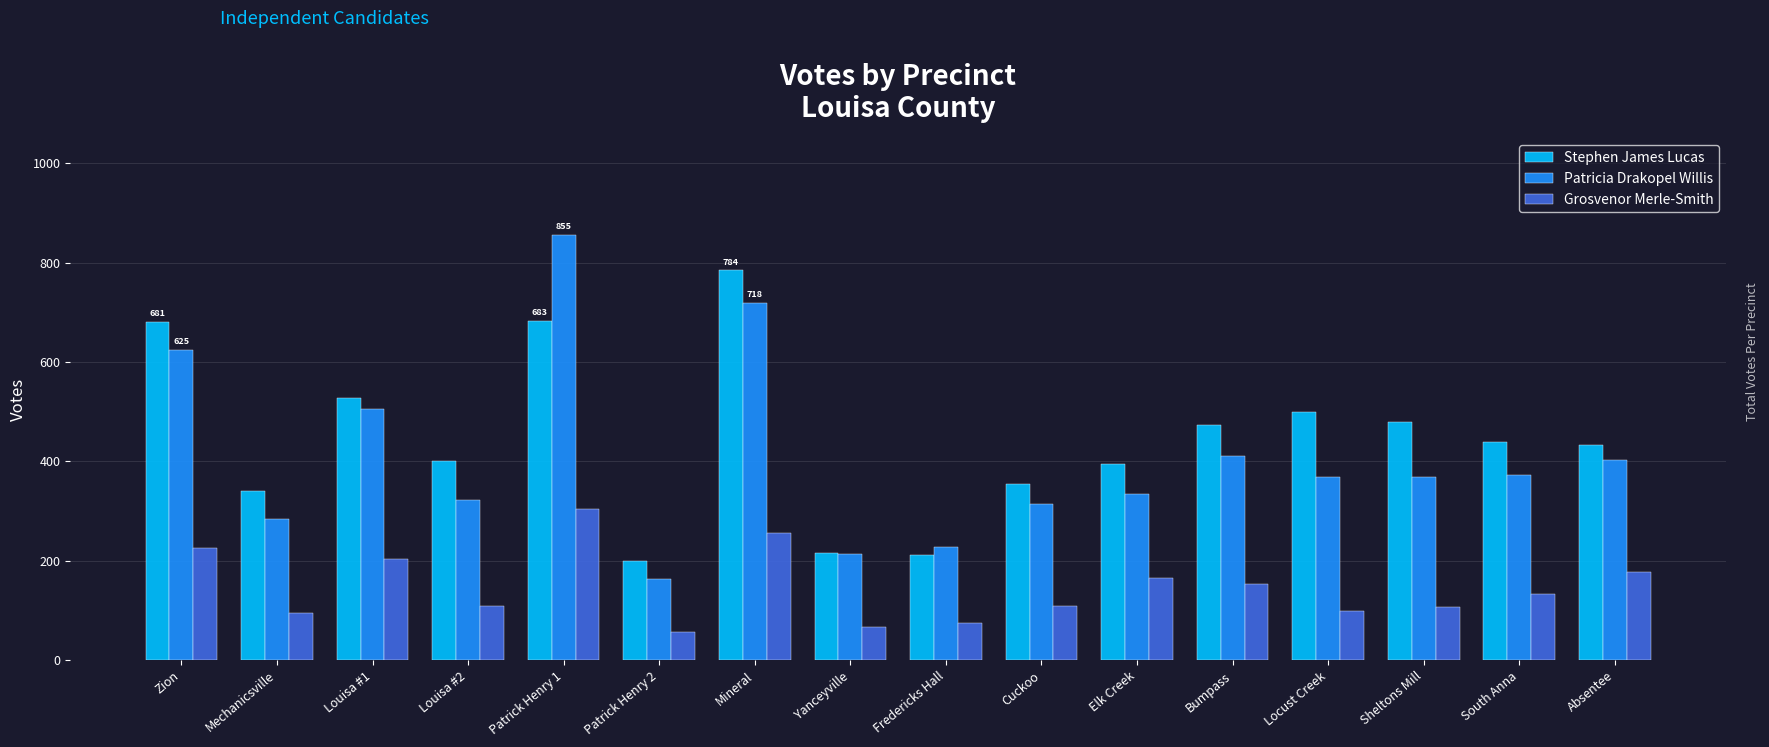

Rank the series at South Anna from highest to lowest value.

Stephen James Lucas, Patricia Drakopel Willis, Grosvenor Merle-Smith